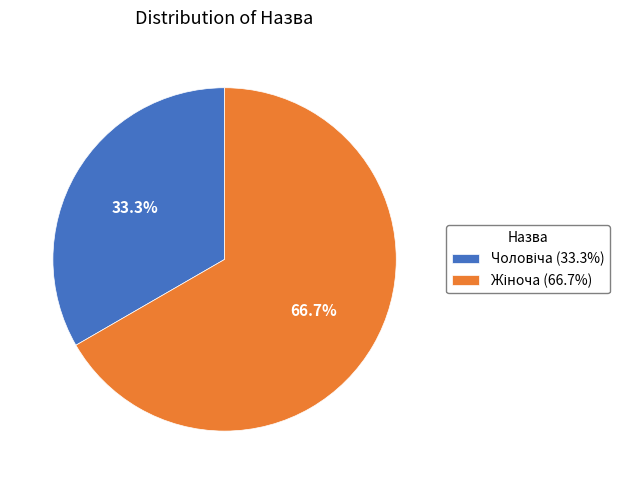

Is there any slice that represents more than half of the pie?

Yes